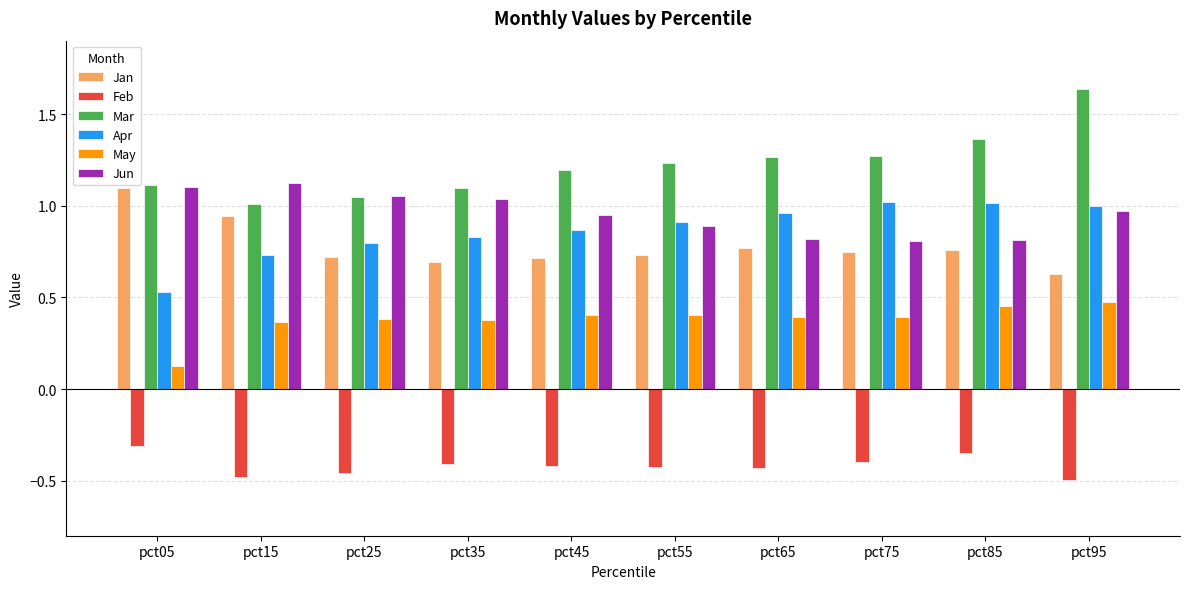

Which label corresponds to the largest value in the chart?

pct95